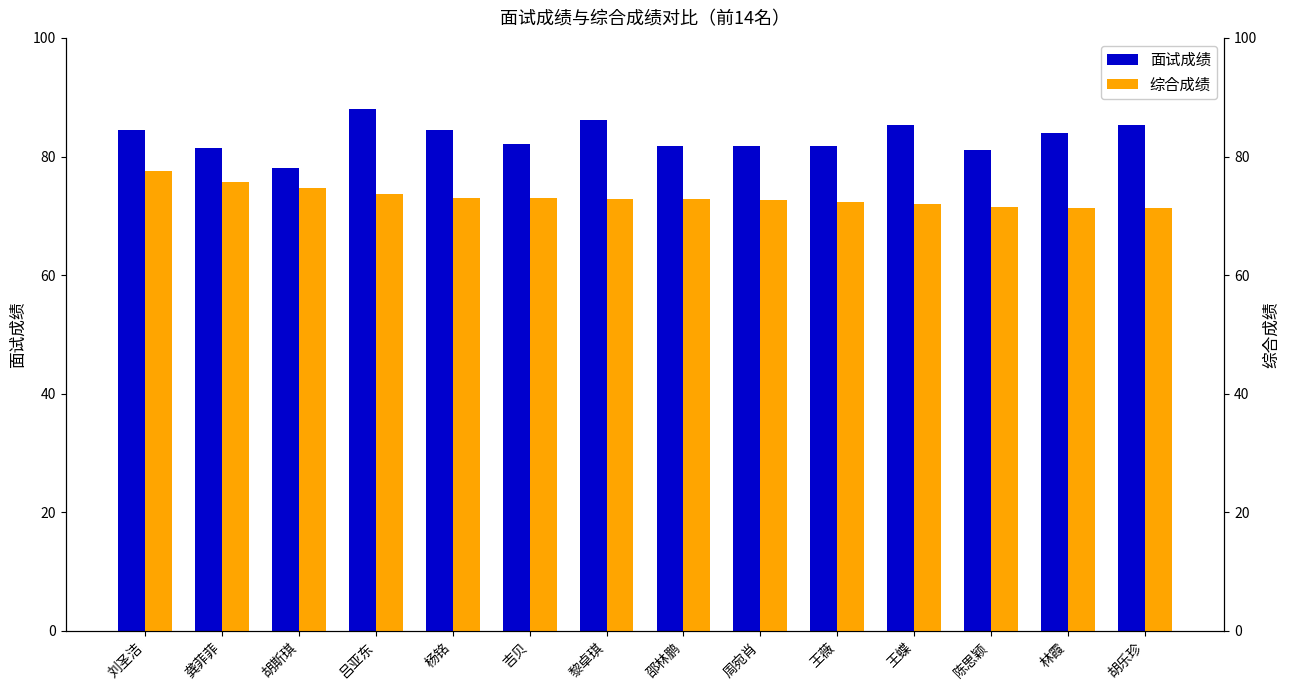

At which label is 面试成绩 closest to 83?

林霞